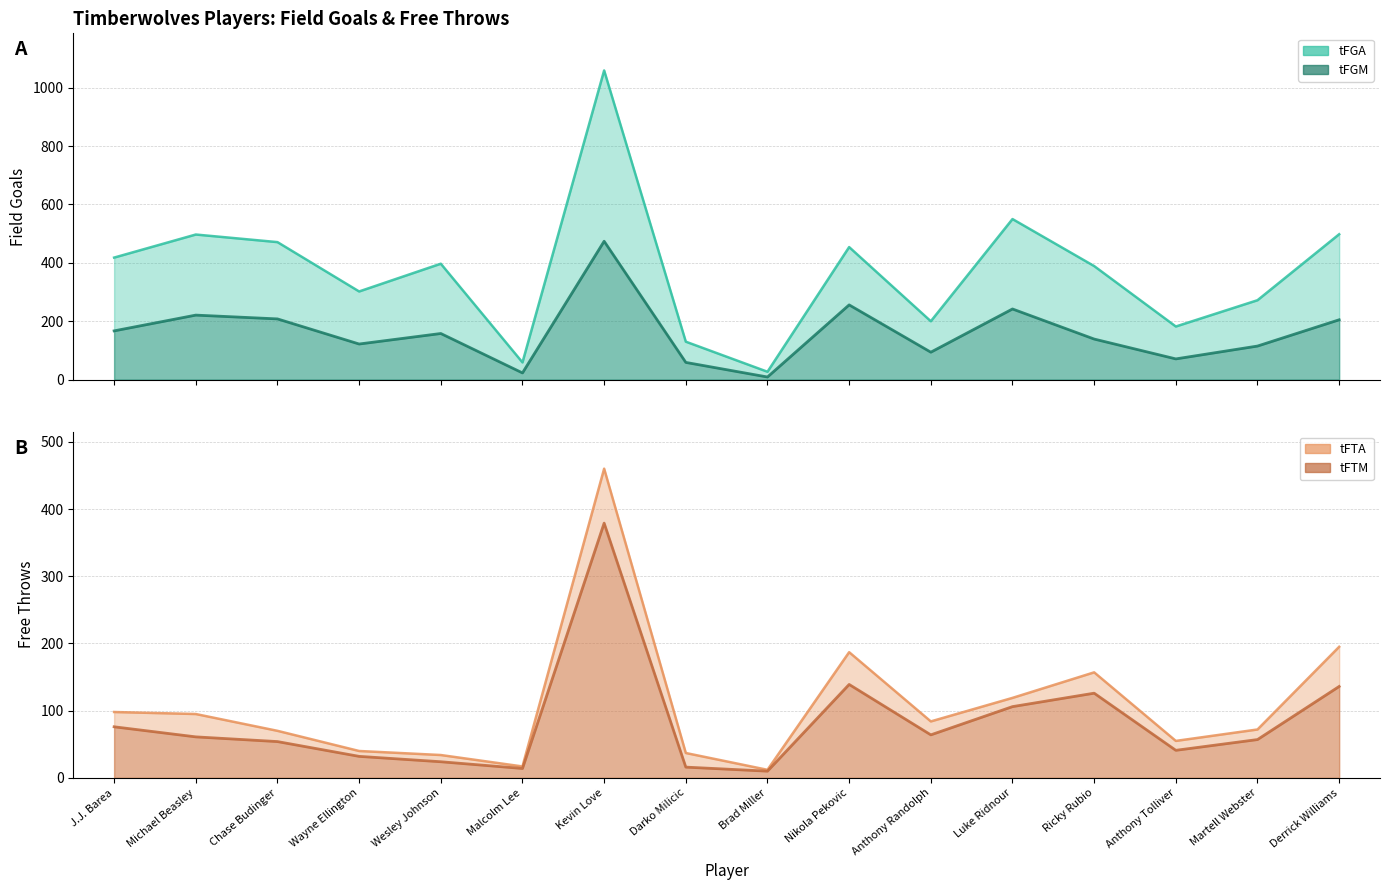

What is the label of the 4th point from the left?

Wayne Ellington